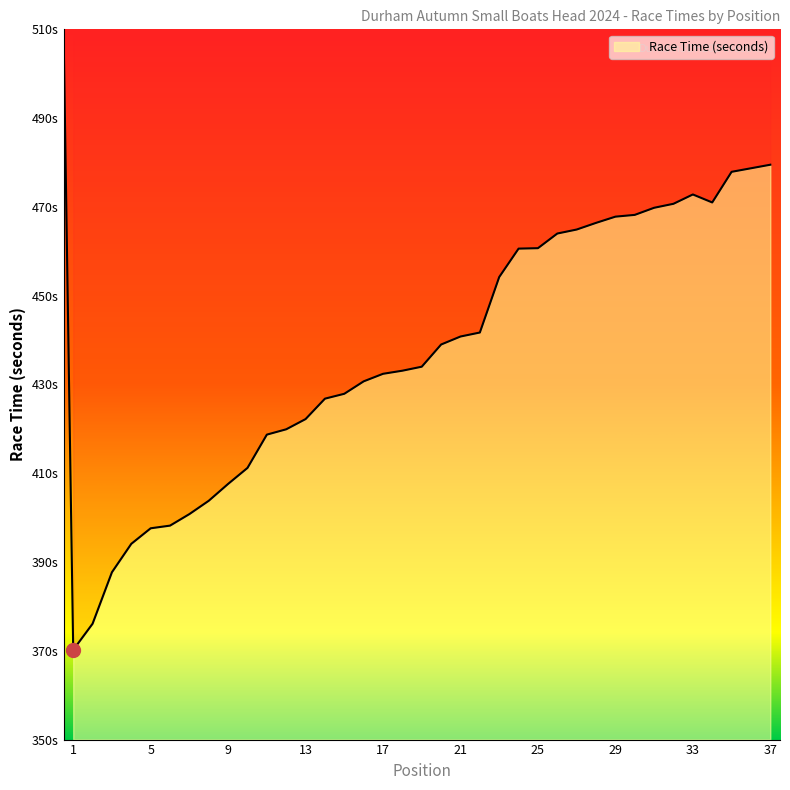

How many values exceed 434?

18